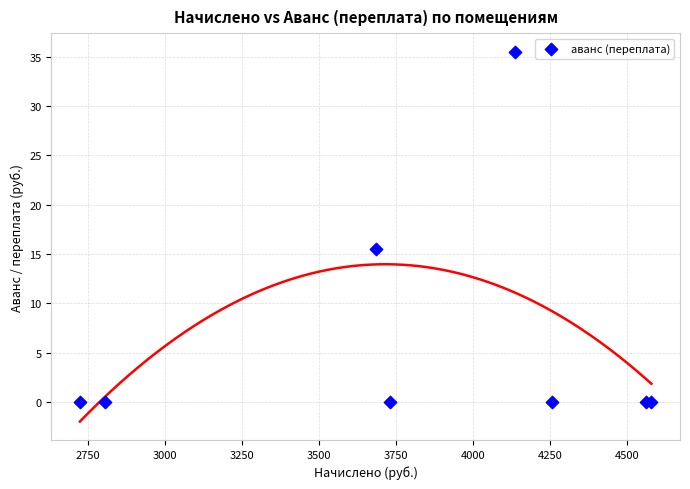

What Y value in the scatter plot is closest to 17?

15.6